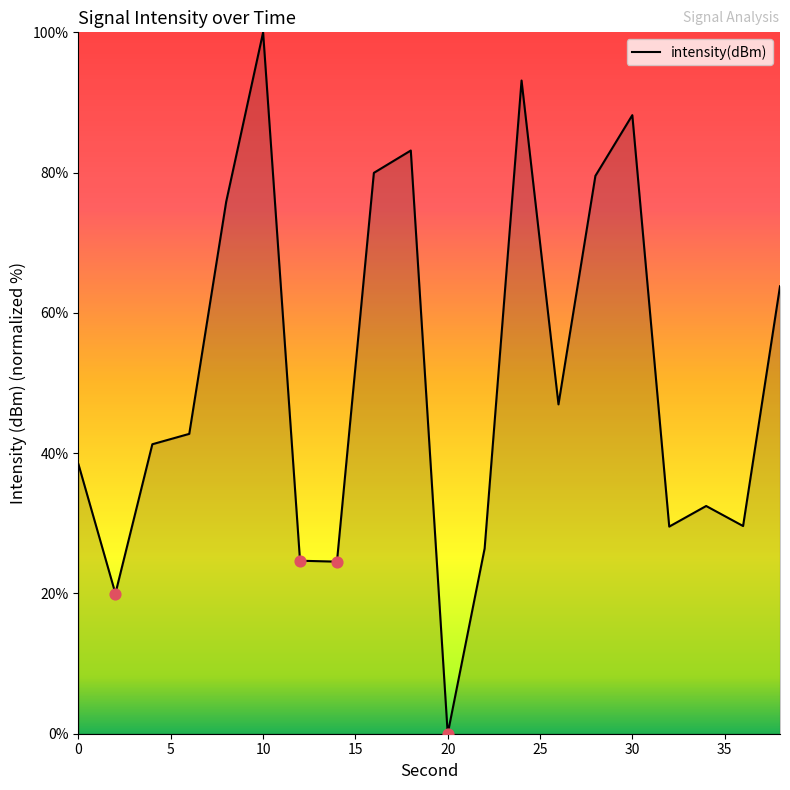

What is the difference between the maximum and minimum values?

100.0